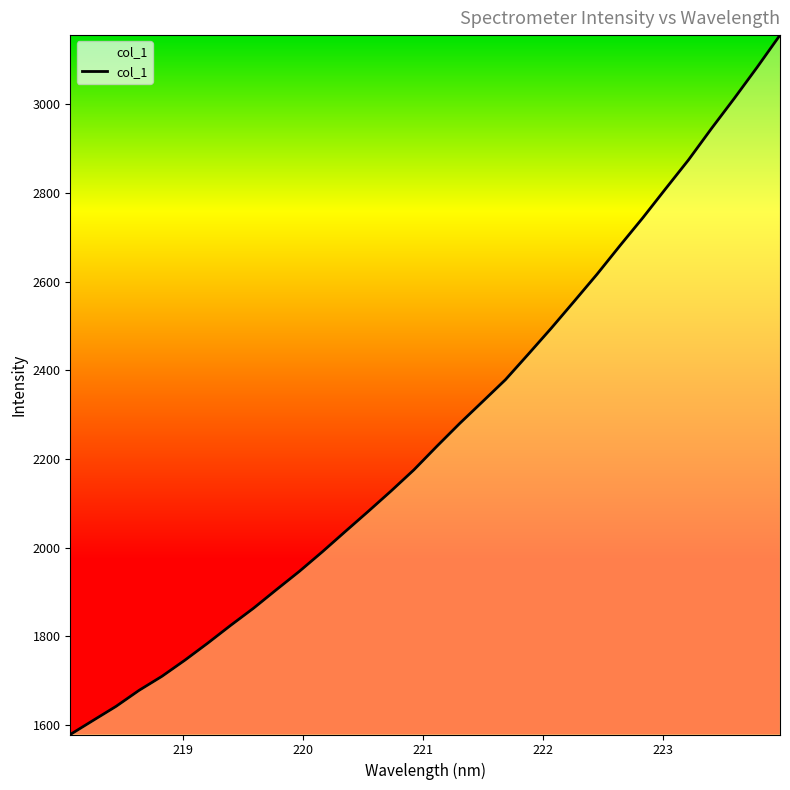

Does the chart display data point markers on the line(s)?

No